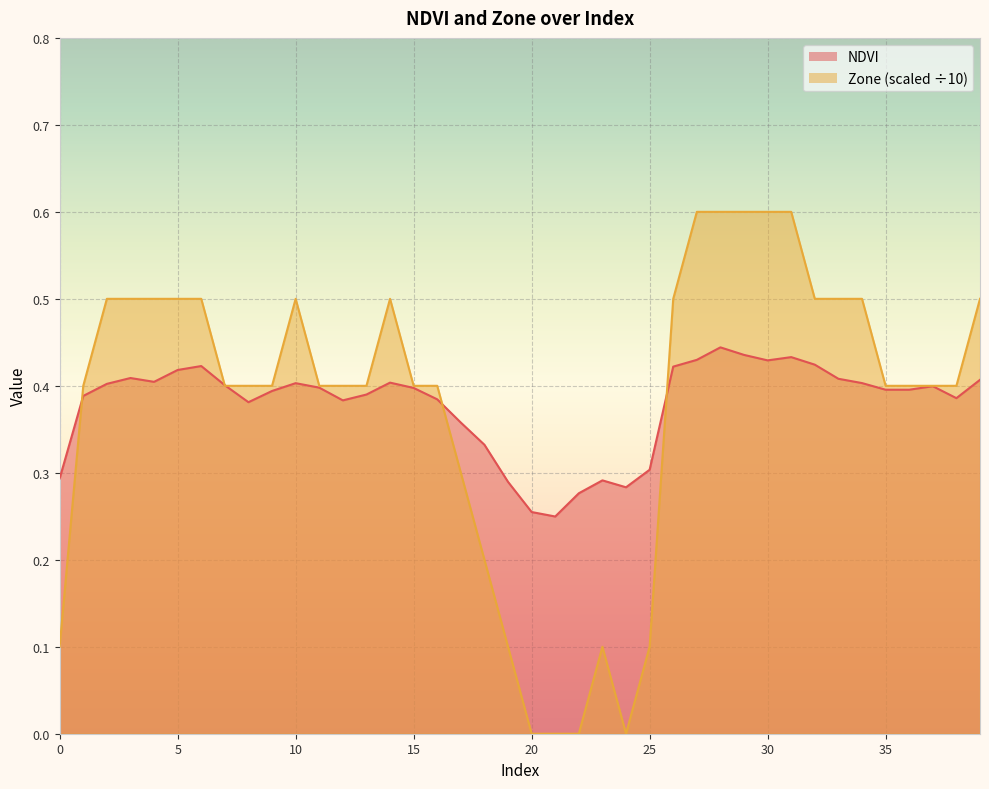

The Zone series shows 0.4 at 22. True or false?

False